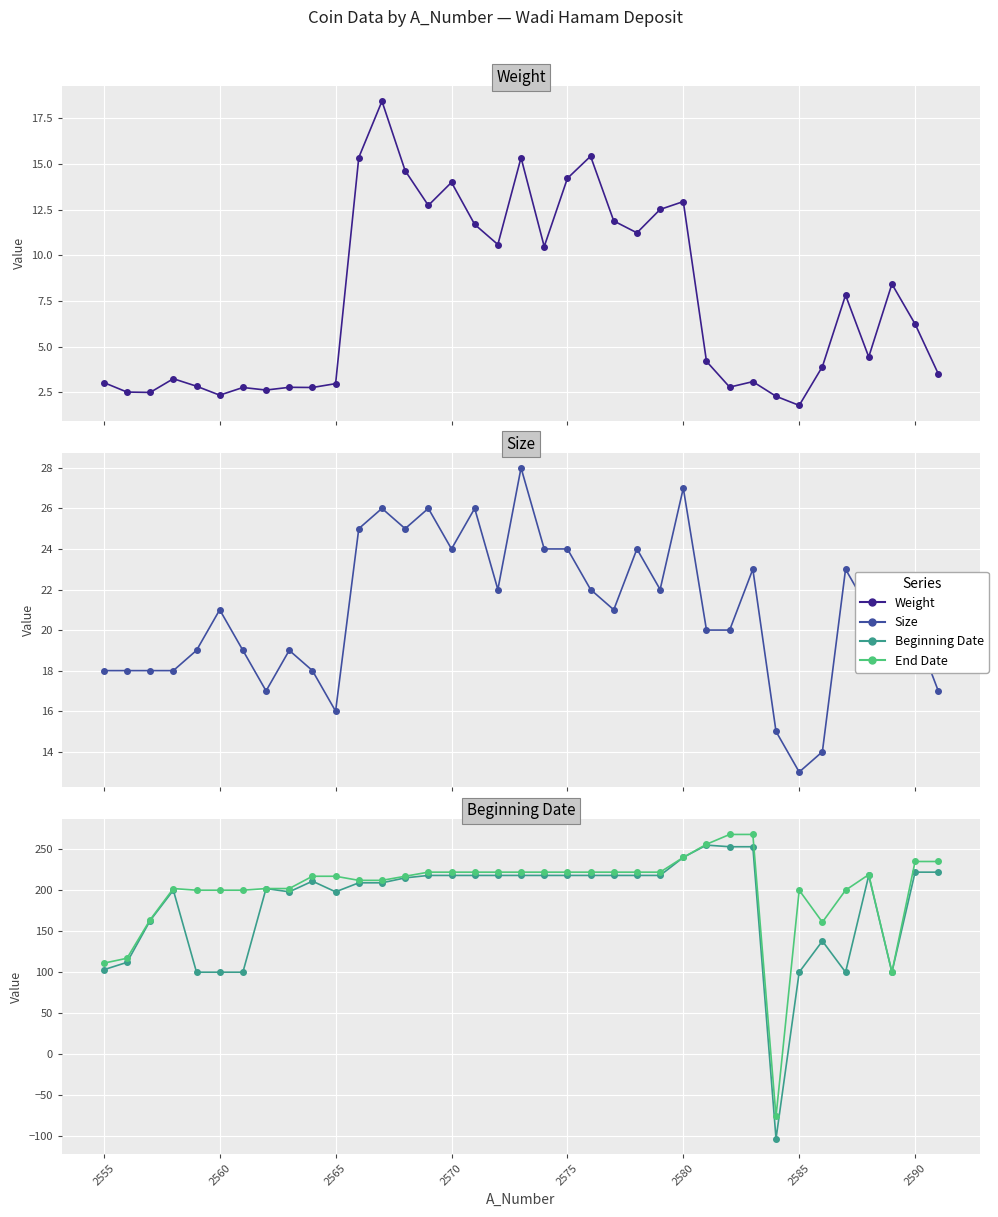

What is the greatest value displayed?

268.0